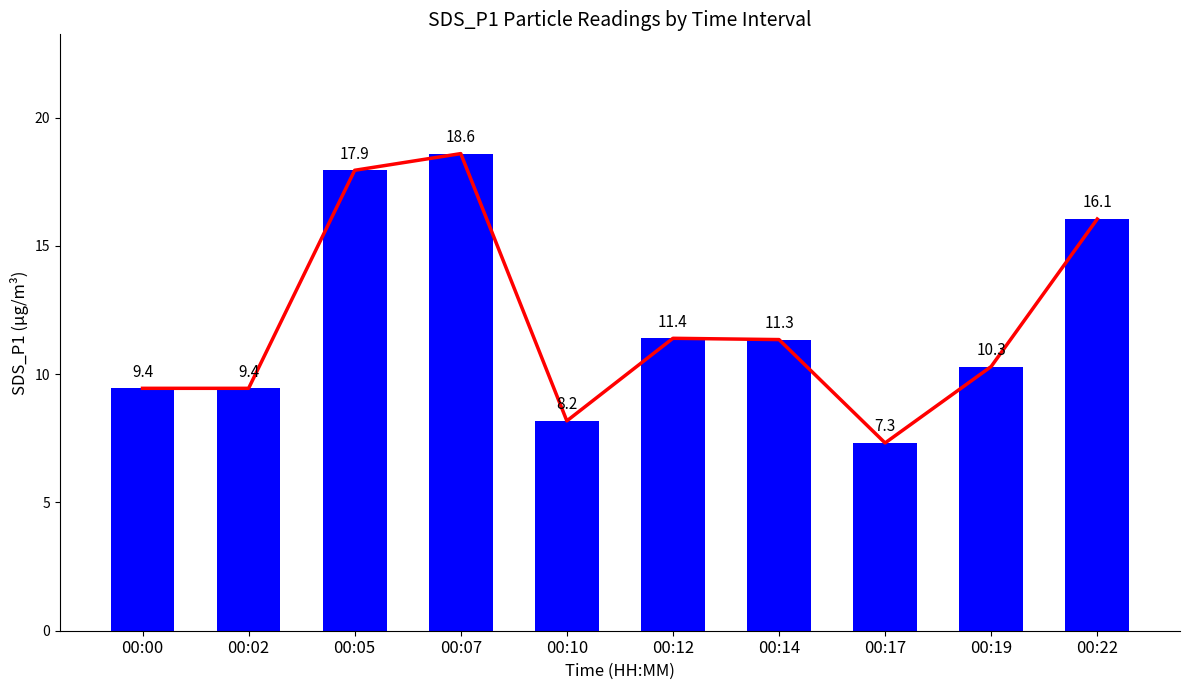

Is it true that the value at 00:05 is 17.9?

True